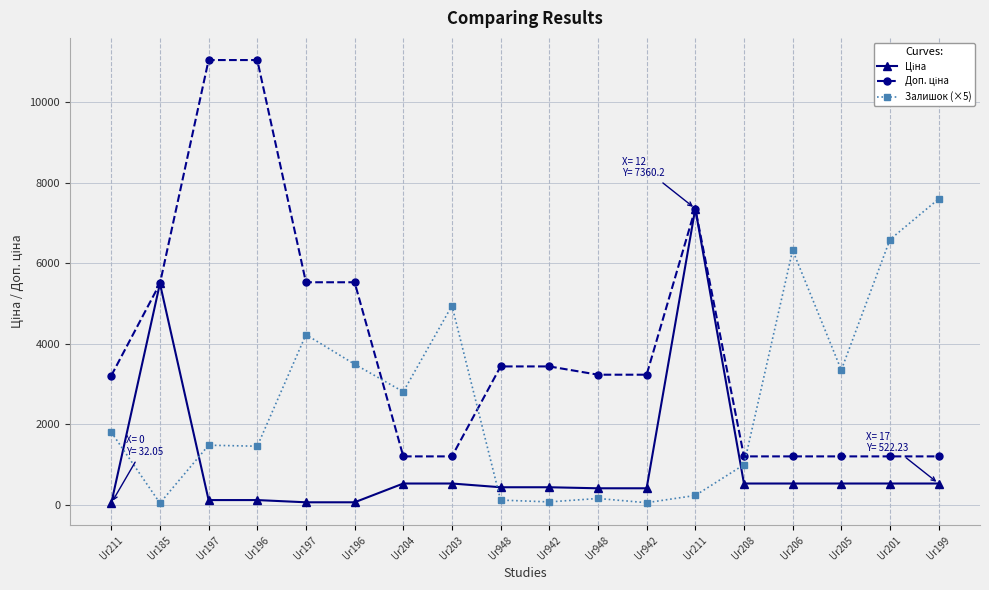

What is the difference between the maximum and minimum values in the Залишок (×5) series?

7565.0